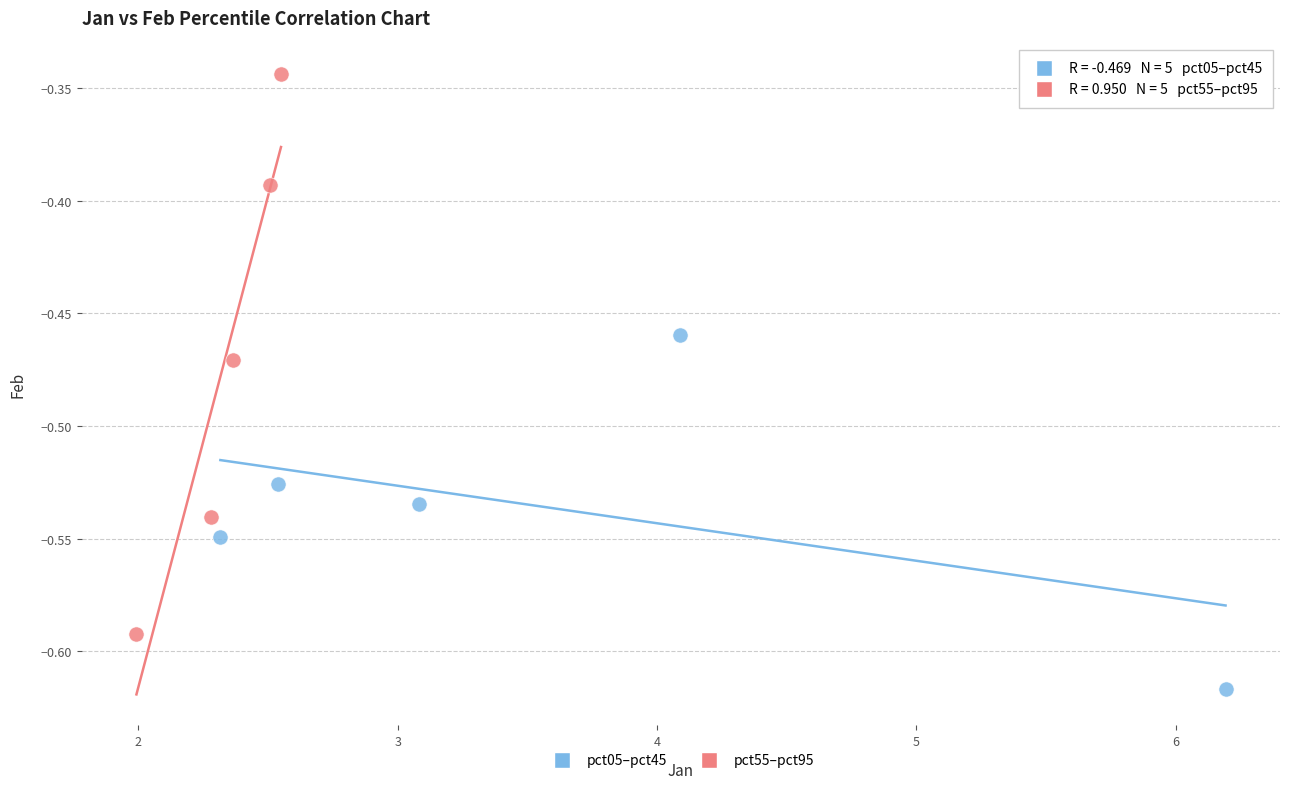

Which series contains the lowest Y value?

pct05–pct45